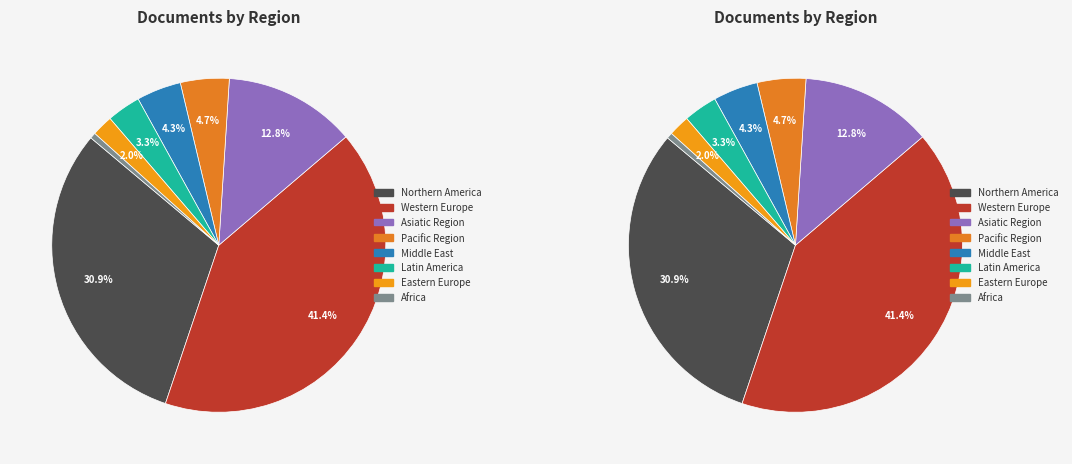

Is 38 the majority of the pie?

No